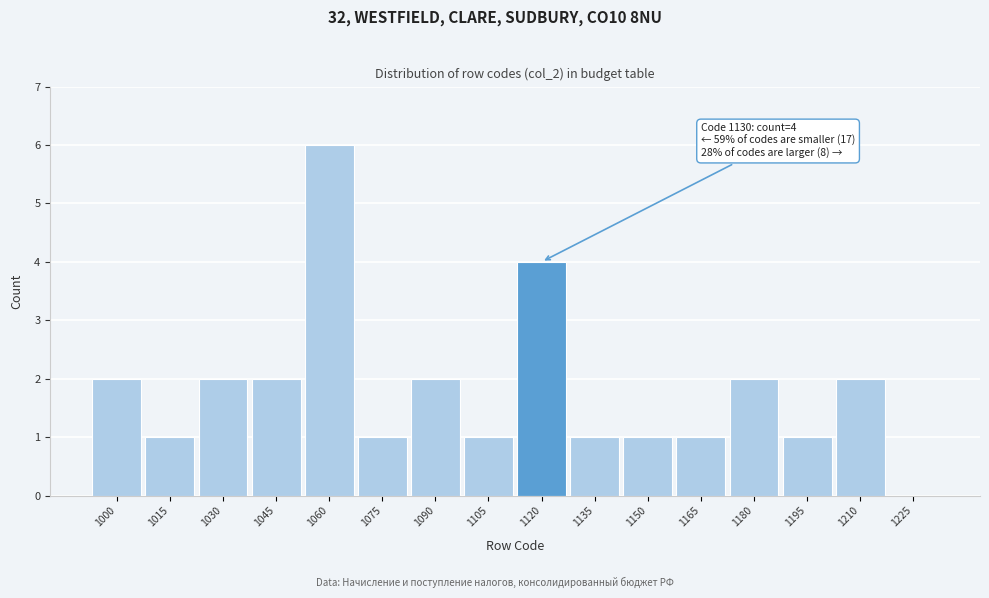

Reading left to right, transcribe all the data shown in this chart.

1000=2	1015=1	1030=2	1045=2	1060=6	1075=1	1090=2	1105=1	1120=4	1135=1	1150=1	1165=1	1180=2	1195=1	1210=2	1225=0